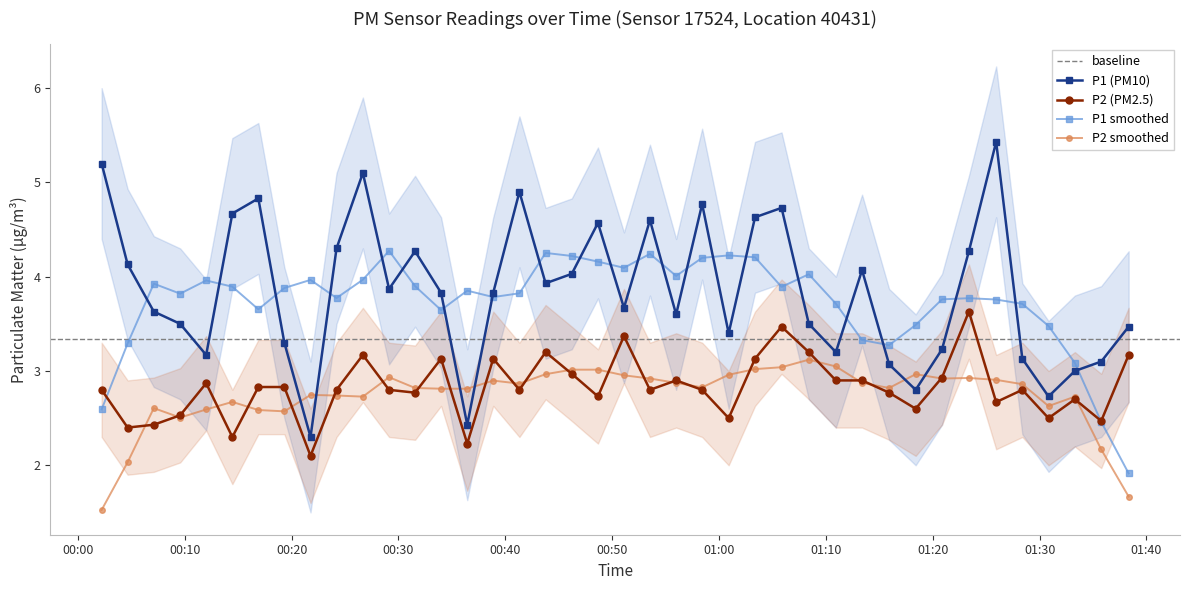

What is the value of the P1 (PM10) point at the 23rd from the left?

3.6